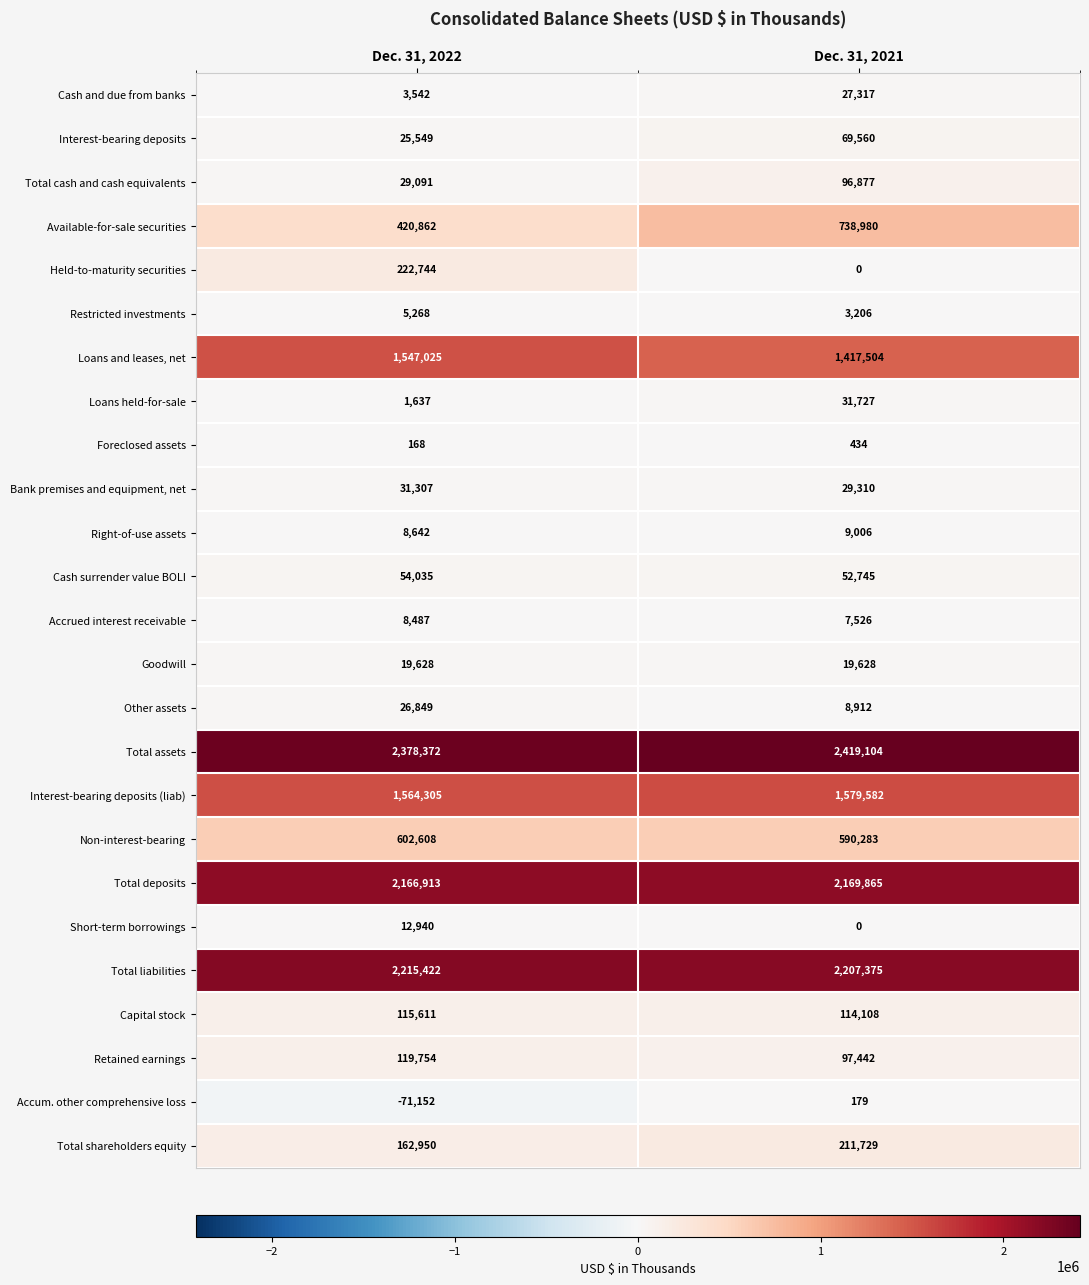

At which category is the sum across all series the highest?

Dec. 31, 2021